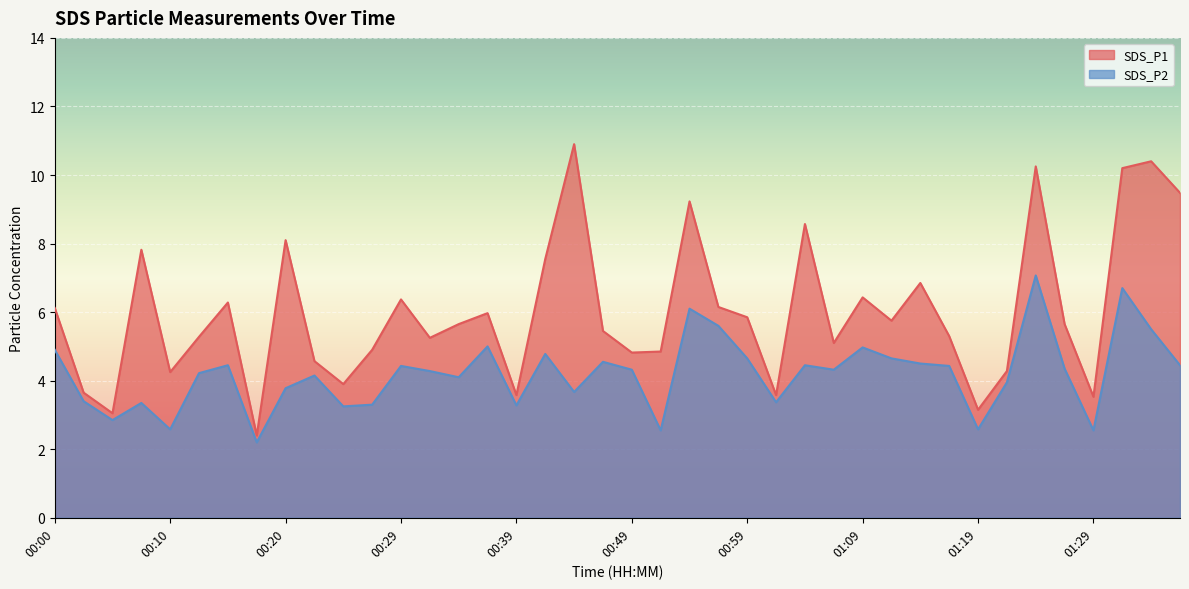

Reading left to right, list all the values displayed in this chart.

SDS_P1: 6.1	3.6	3.0	7.8	4.2	5.3	6.3	2.4	8.1	4.6	3.9	4.9	6.4	5.2	5.7	6.0	3.6	7.5	10.9	5.5	4.8	4.8	9.2	6.2	5.8	3.6	8.6	5.1	6.4	5.8	6.8	5.3	3.1	4.3	10.2	5.7	3.5	10.2	10.4	9.5
SDS_P2: 4.9	3.4	2.9	3.4	2.6	4.2	4.5	2.2	3.8	4.2	3.2	3.3	4.4	4.3	4.1	5.0	3.3	4.8	3.7	4.5	4.3	2.5	6.1	5.6	4.7	3.4	4.5	4.3	5.0	4.7	4.5	4.4	2.6	4.0	7.1	4.3	2.5	6.7	5.5	4.5